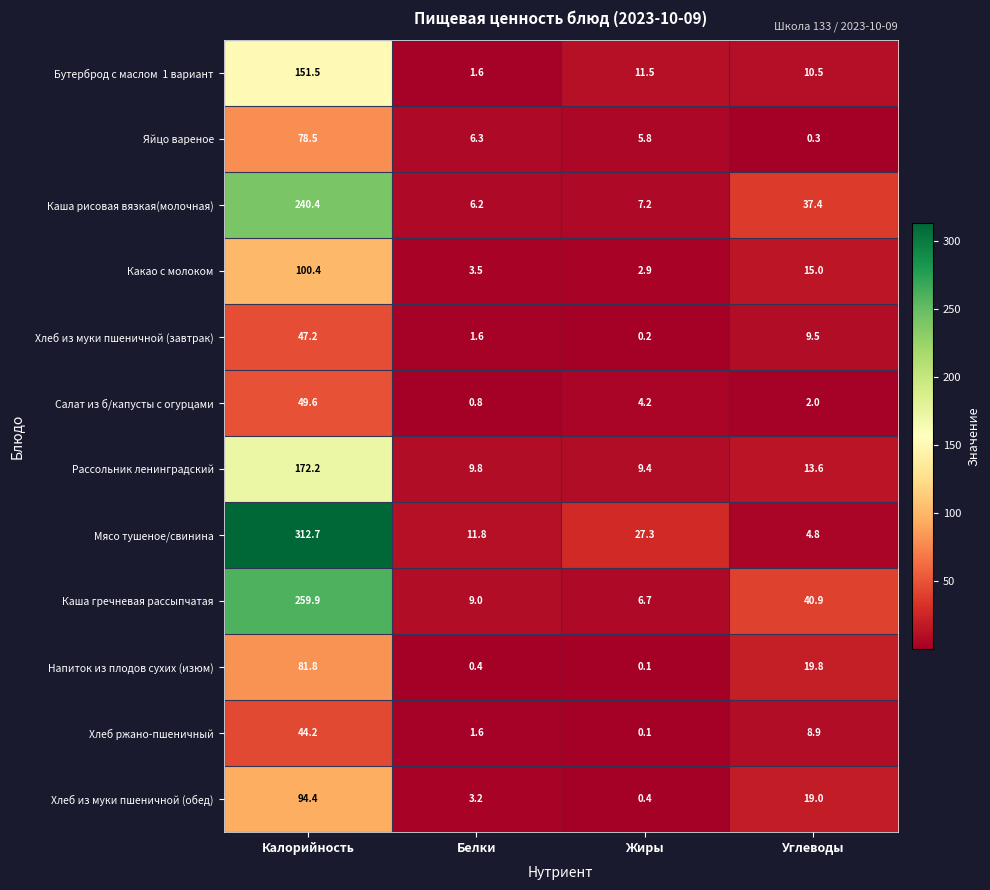

List the labels in order of Мясо тушеное/свинина value, largest first.

Калорийность, Жиры, Белки, Углеводы